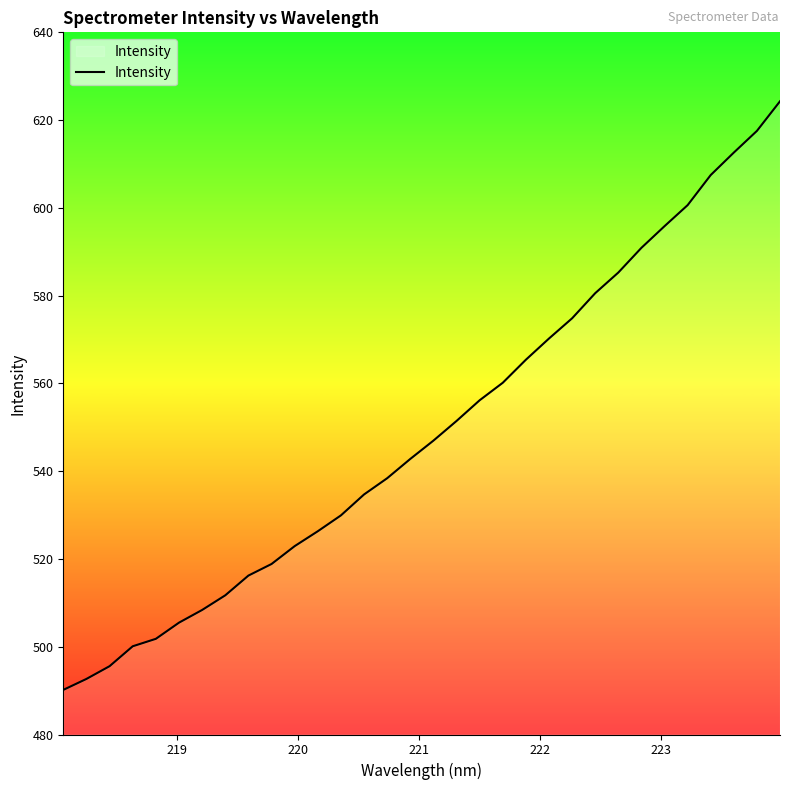

What is the greatest value displayed?

624.3